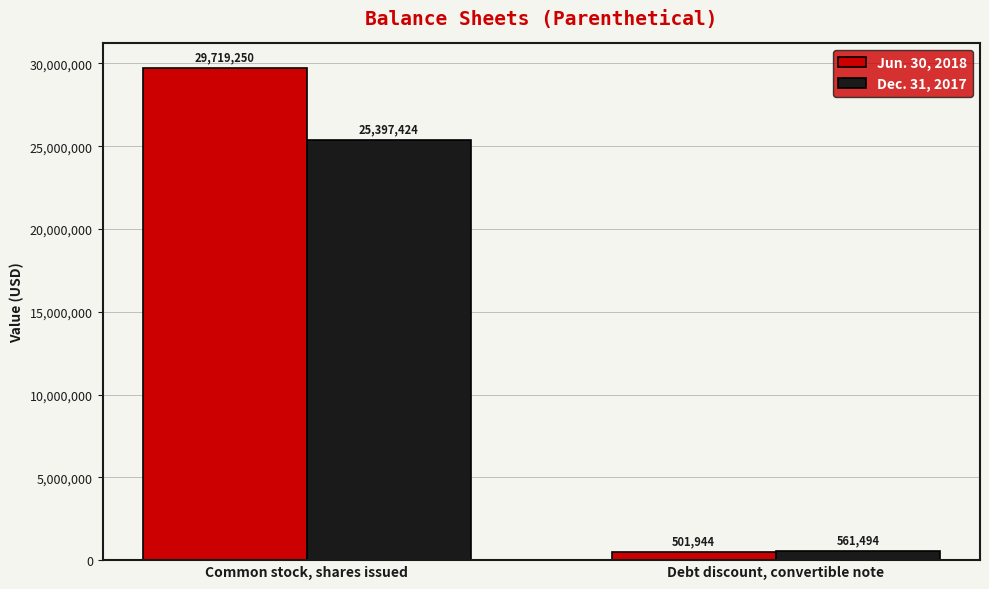

What is the approximate value of Dec. 31, 2017 at Common stock, shares issued?

25397424